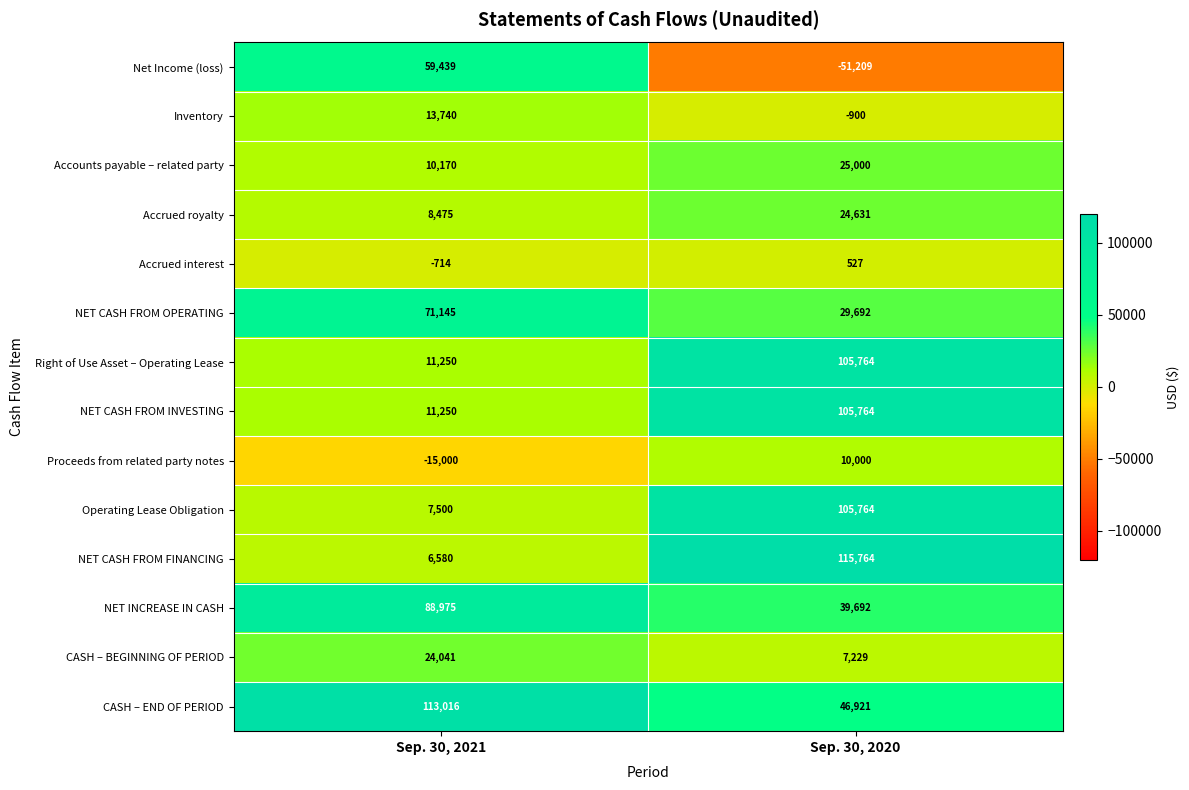

True or false: Inventory has a value of -900 at Sep. 30, 2020.

True